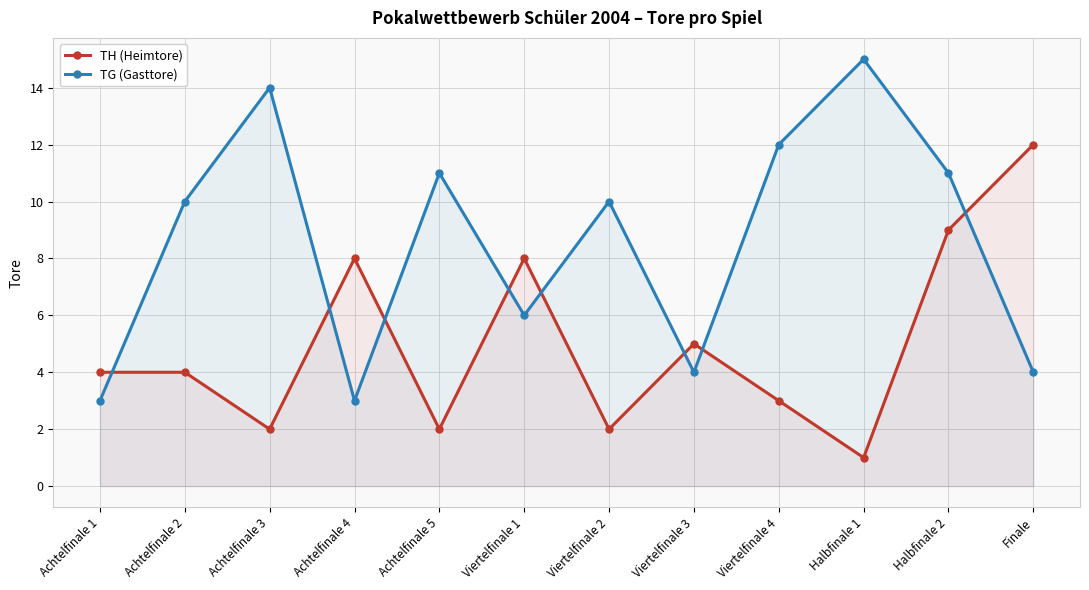

What position from the left is Viertelfinale 2?

7